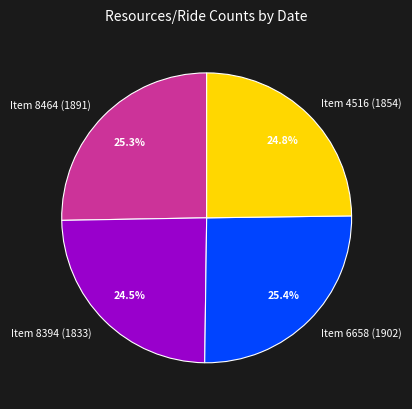

What is the total percentage of Item 8394 (1833) and Item 8464 (1891)?

49.8%